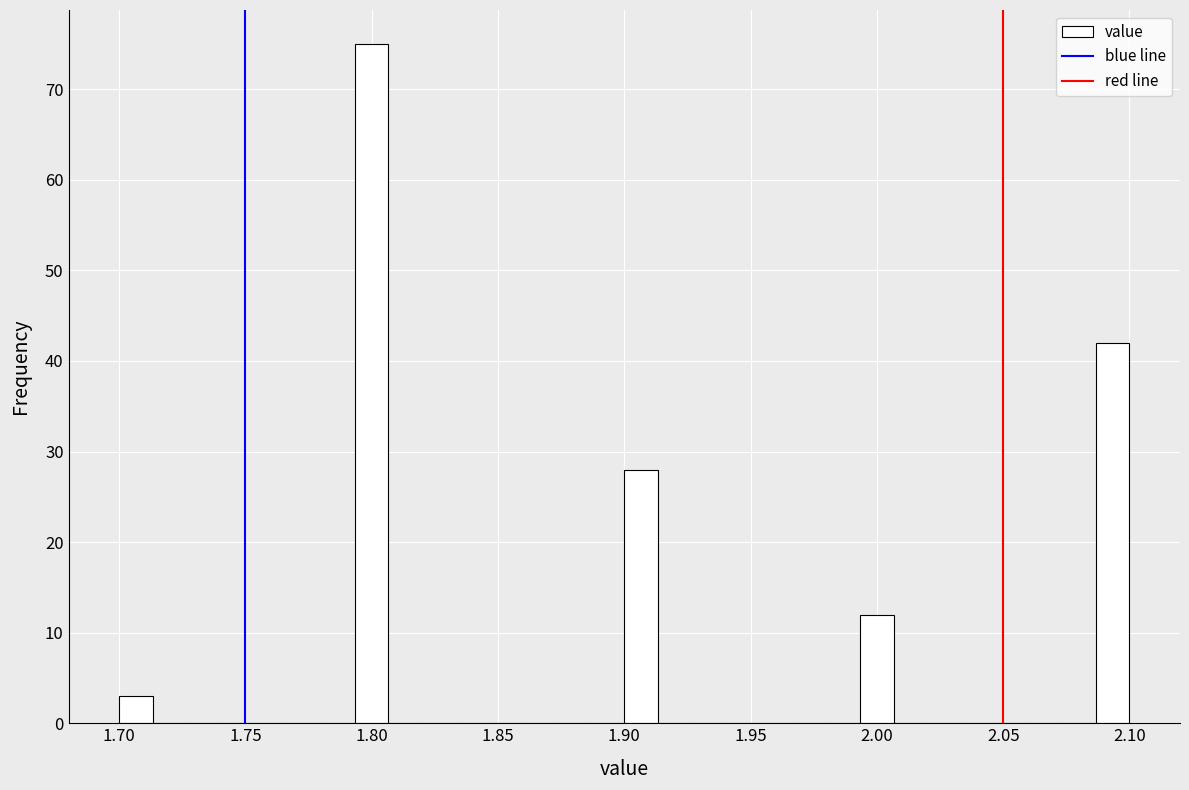

Read against the x-axis, roughly where is the centre of the tallest bar?

1.800